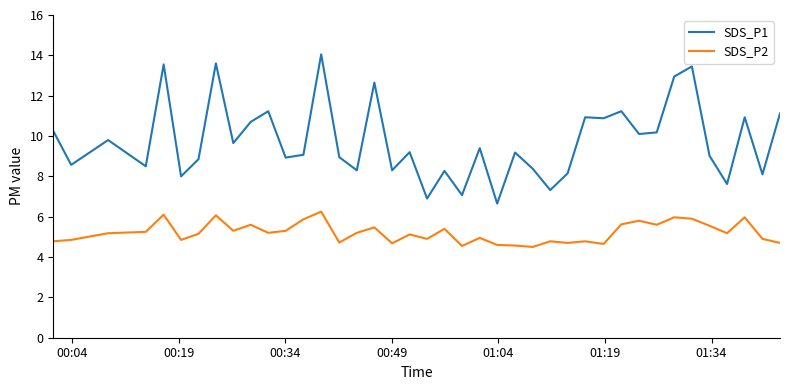

True or false: SDS_P1 and SDS_P2 cross at least once.

False